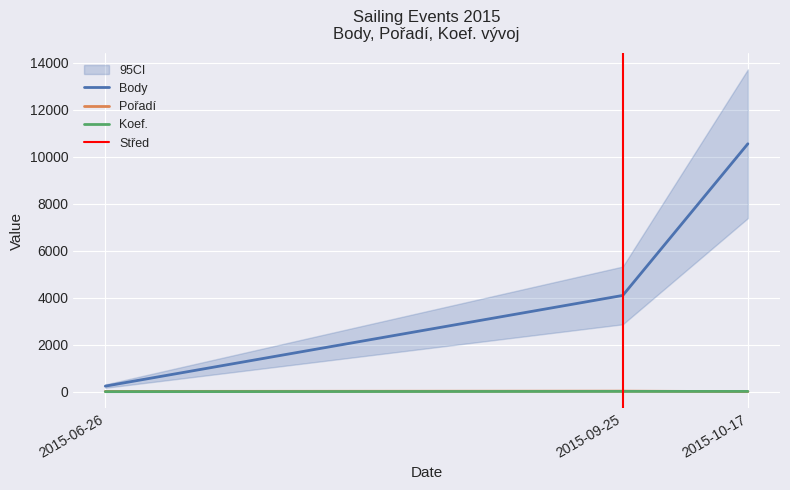

The Pořadí series shows 2 at 2015-10-17. True or false?

True